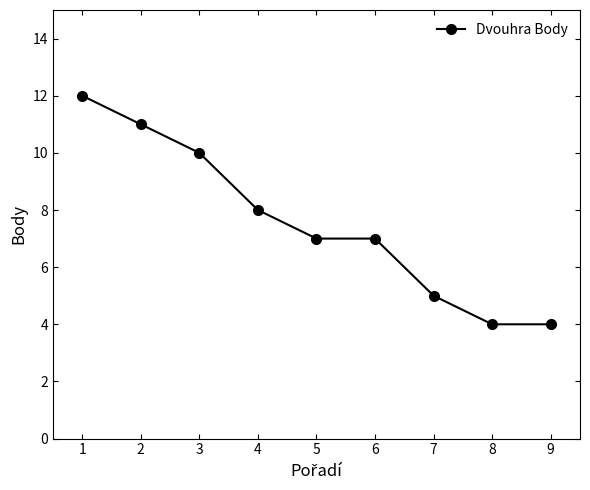

Is it true that the value at 6 is 7?

True